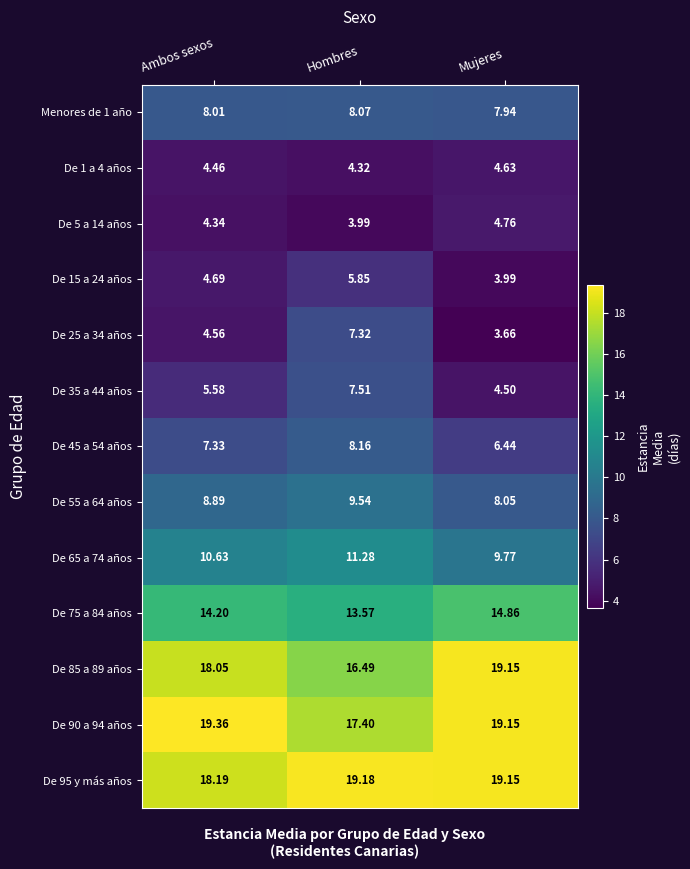

Is the value of De 85 a 89 años at Mujeres greater than the value of De 45 a 54 años at Ambos sexos?

Yes